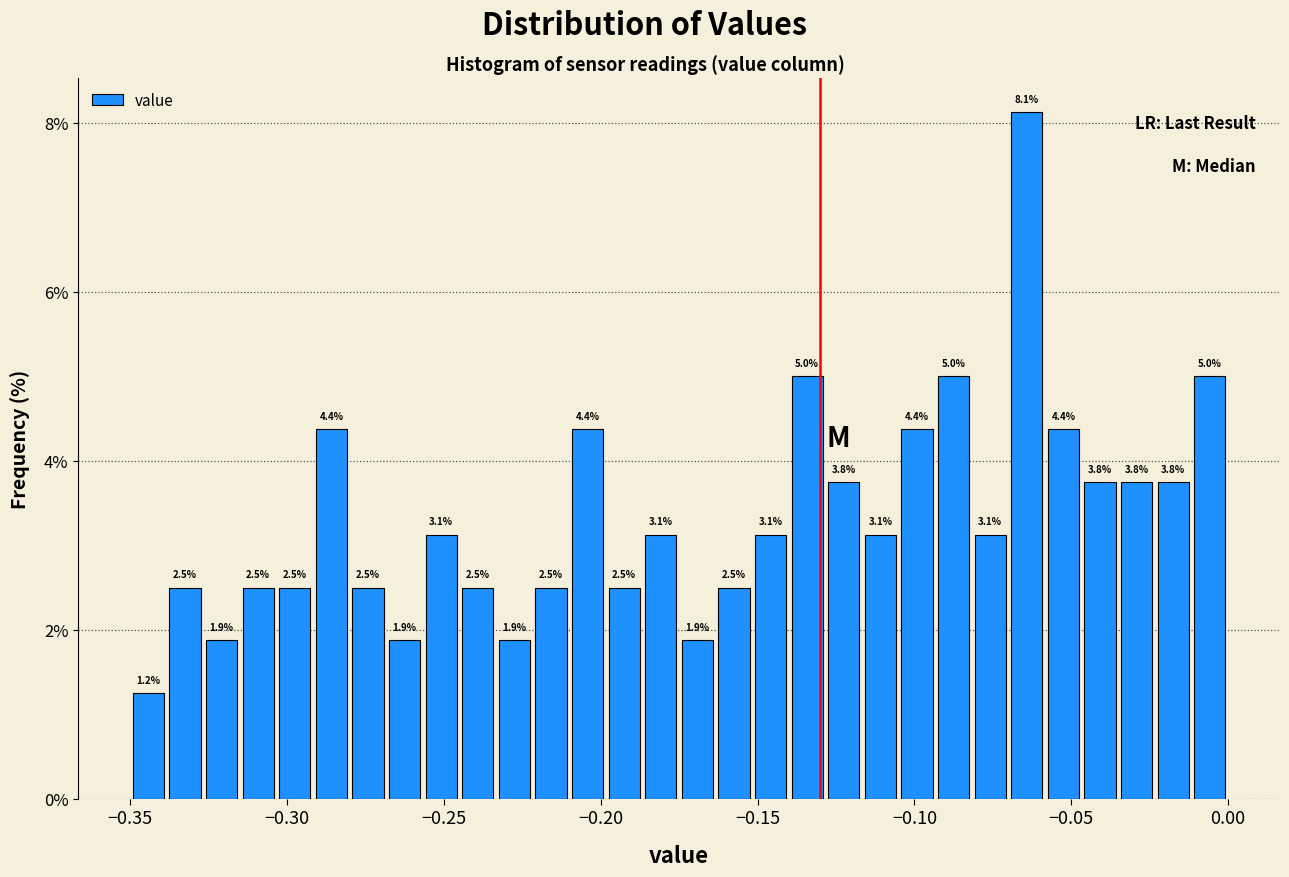

Read against the x-axis, roughly where is the centre of the tallest bar?

-0.065